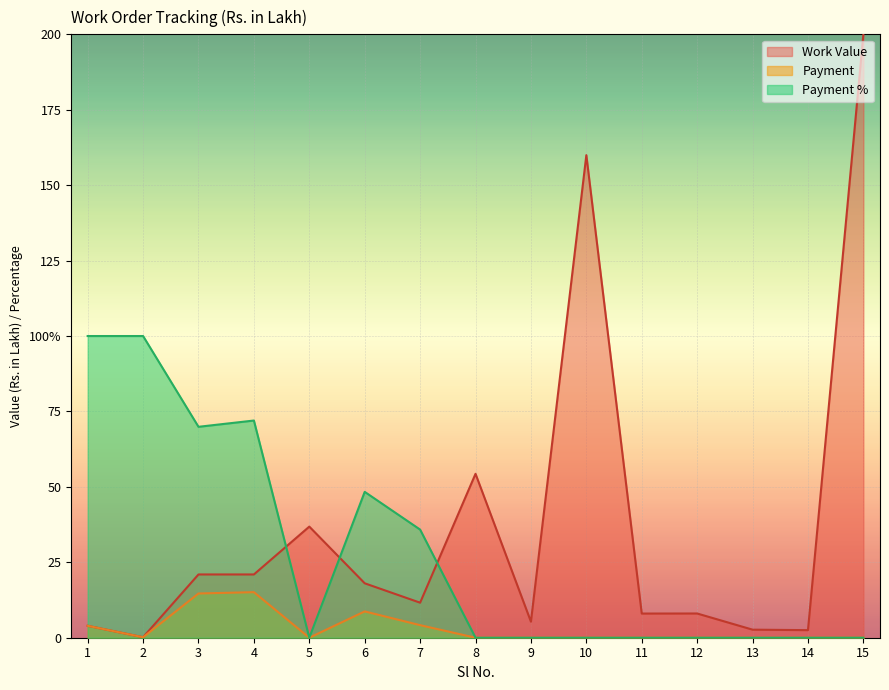

True or false: Payment % and Payment cross at least once.

False